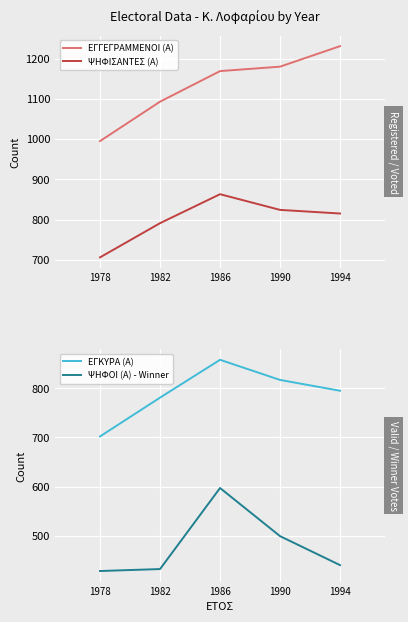

True or false: ΕΓΓΕΓΡΑΜΜΕΝΟΙ (Α) and ΨΗΦΙΣΑΝΤΕΣ (Α) intersect in this chart.

False